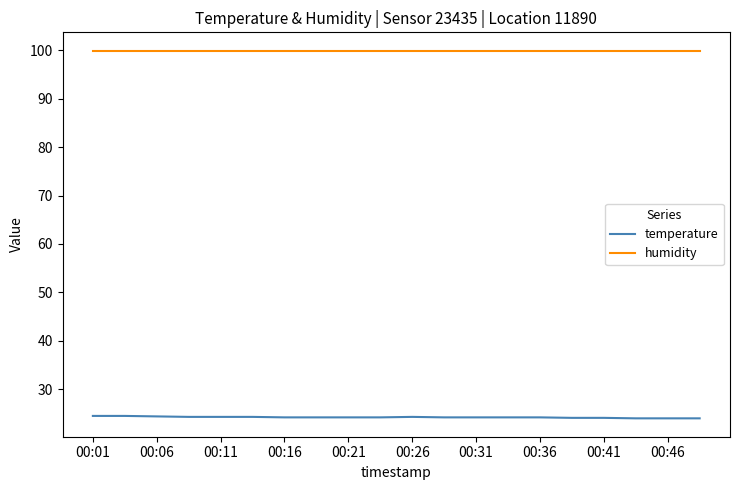

What is the maximum value shown in the chart?

99.9